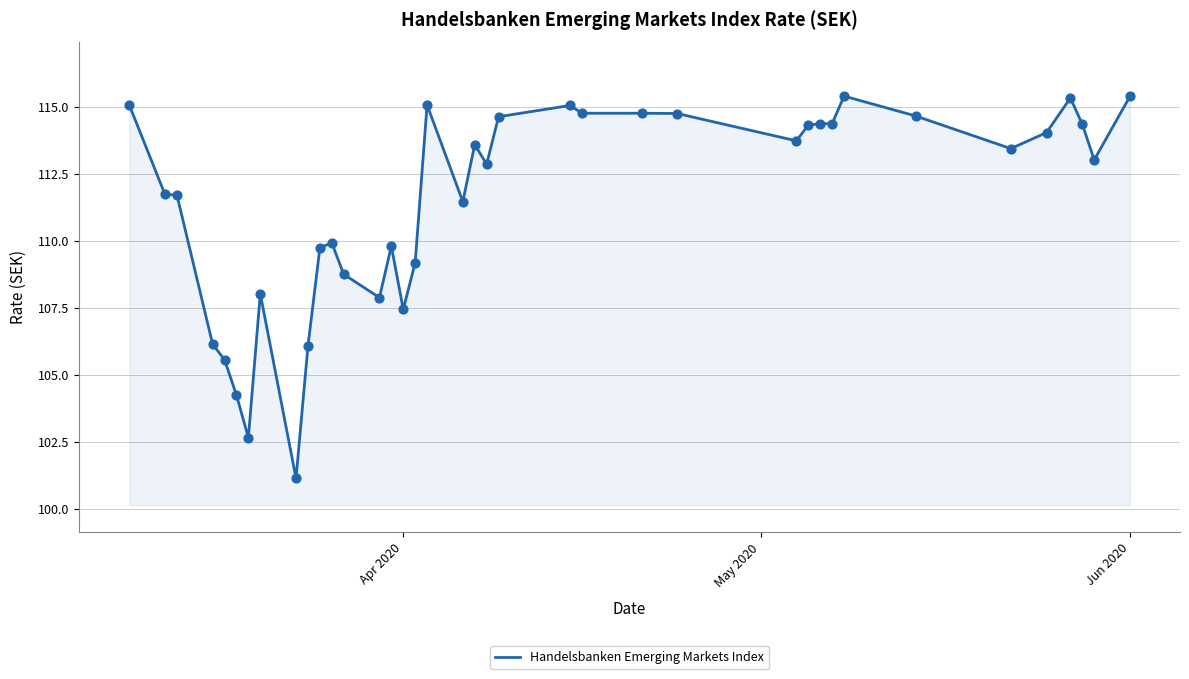

What is the maximum value shown in the chart?

115.4